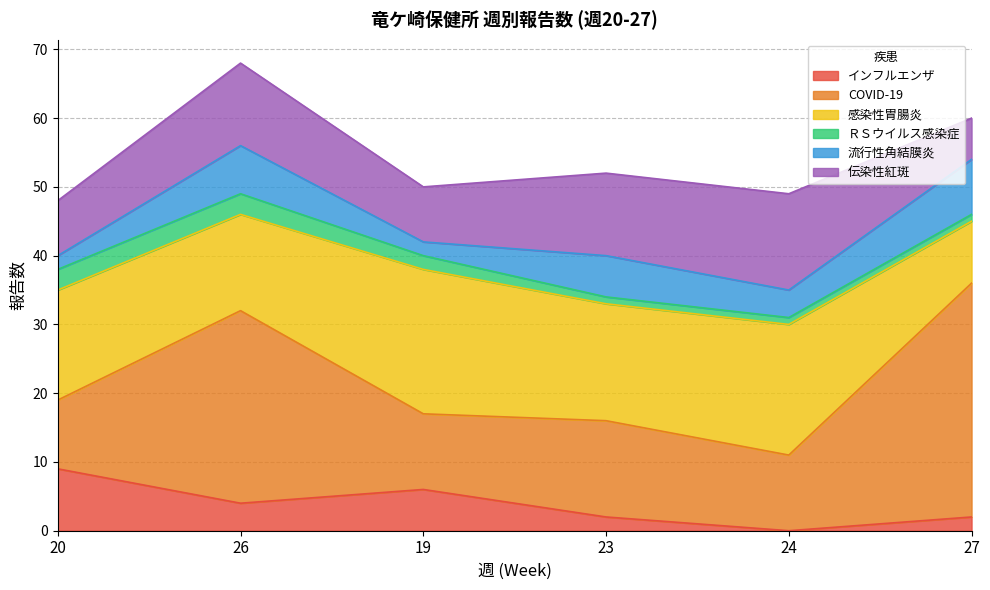

Rank the series by their maximum value, from highest to lowest.

COVID-19, 感染性胃腸炎, 伝染性紅斑, インフルエンザ, 流行性角結膜炎, ＲＳウイルス感染症